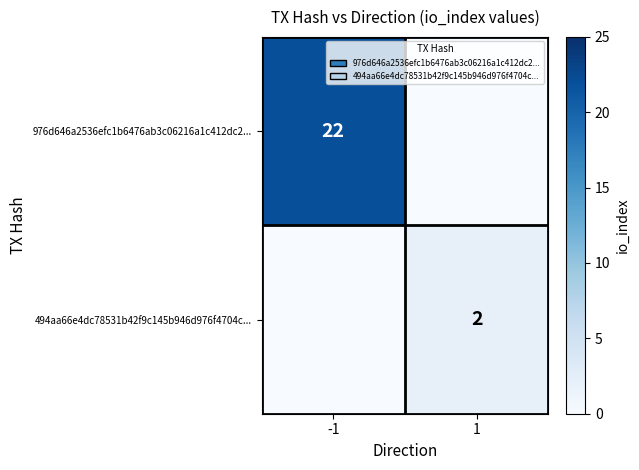

Is it true that 976d646a2536efc1b6476ab3c06216a1c412dc2... equals 22 at -1?

True